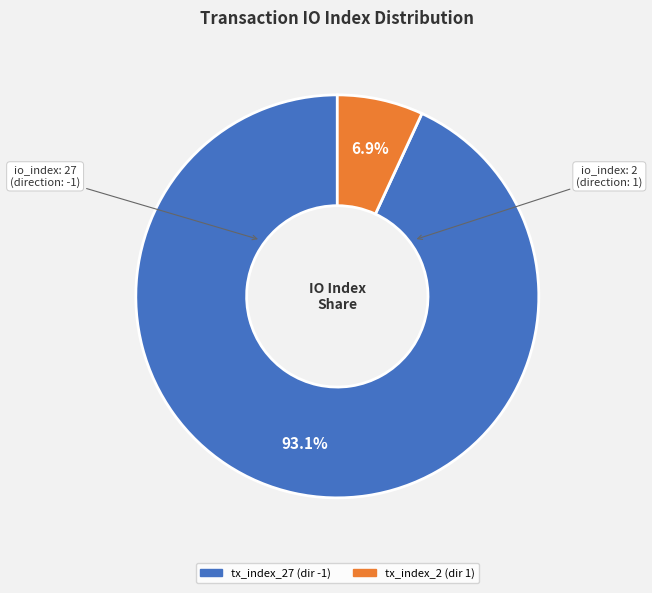

Does any single category account for the majority?

Yes